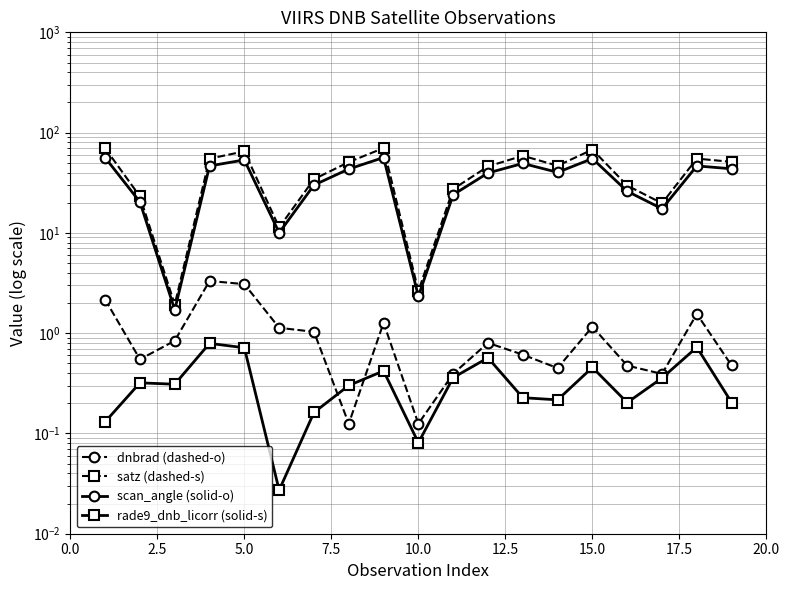

What is the difference between the maximum and minimum values in the scan_angle (solid-o) series?

54.7